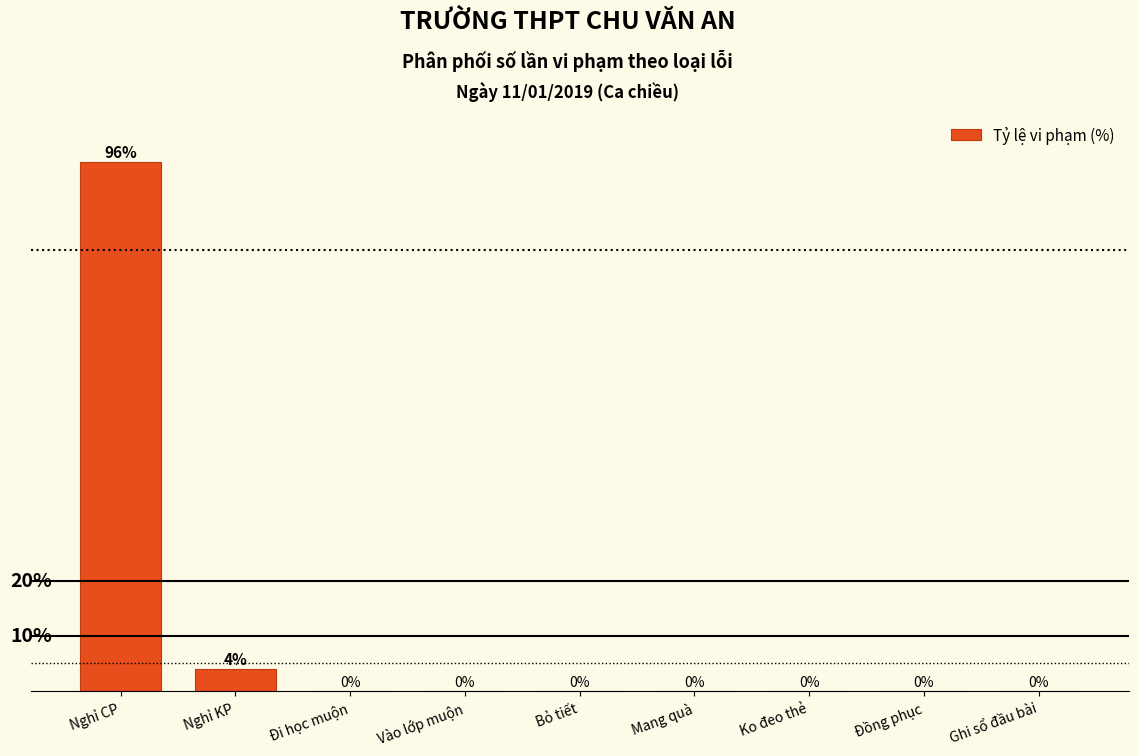

Where is the data nearest to the value 47?

Nghỉ KP